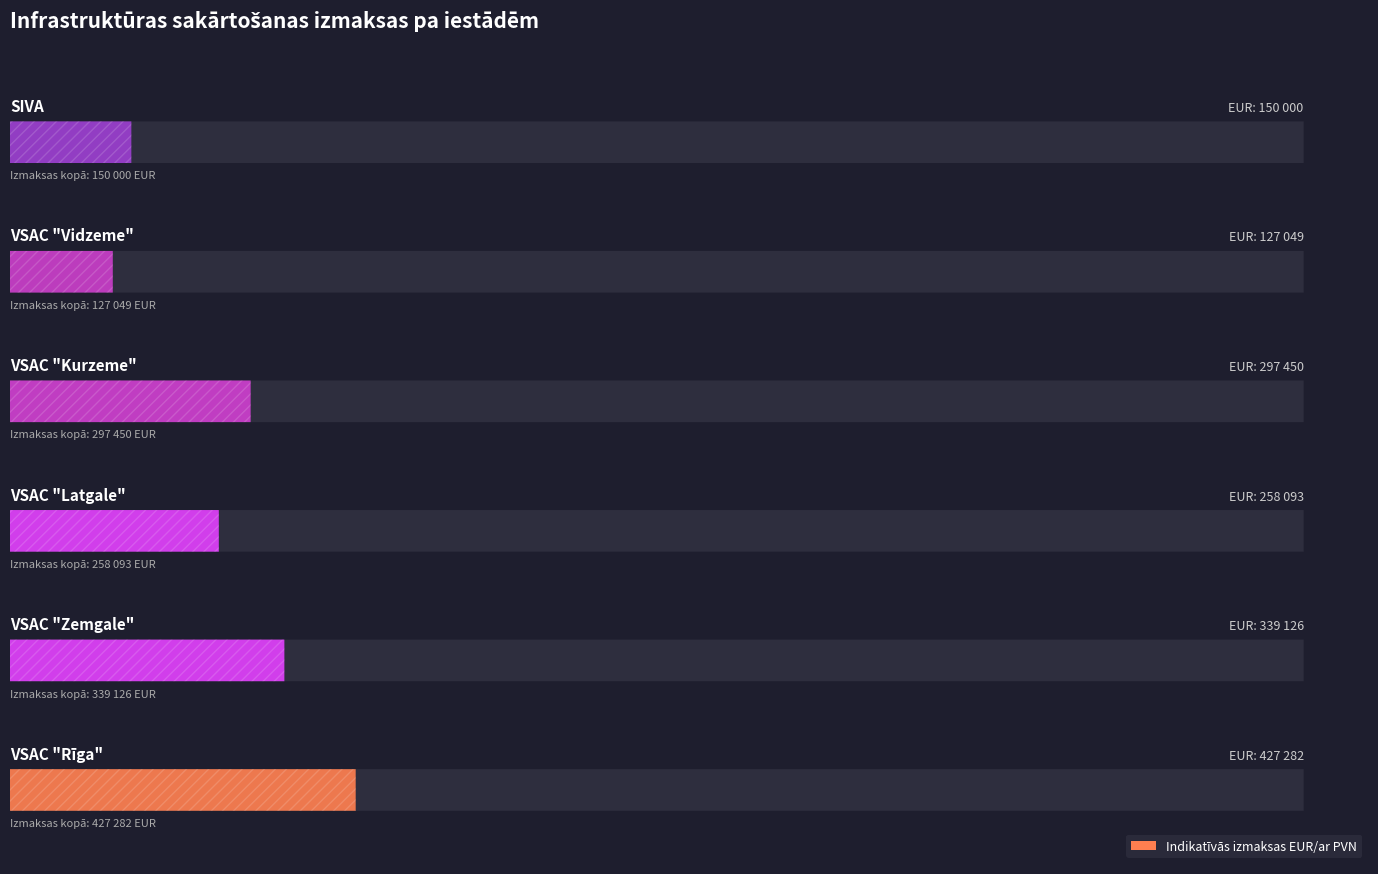

How many values are below 297450?

3